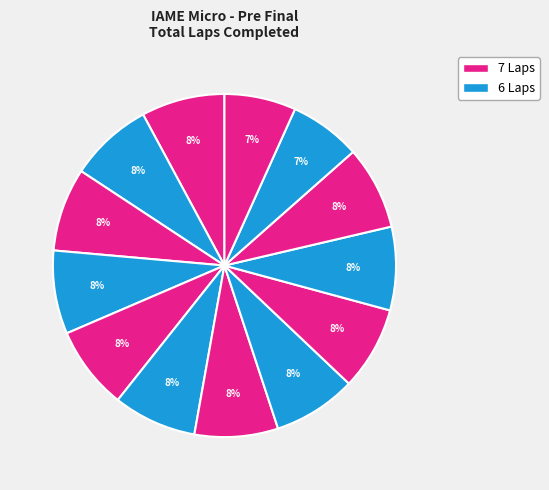

How many slices are in this pie chart?

13